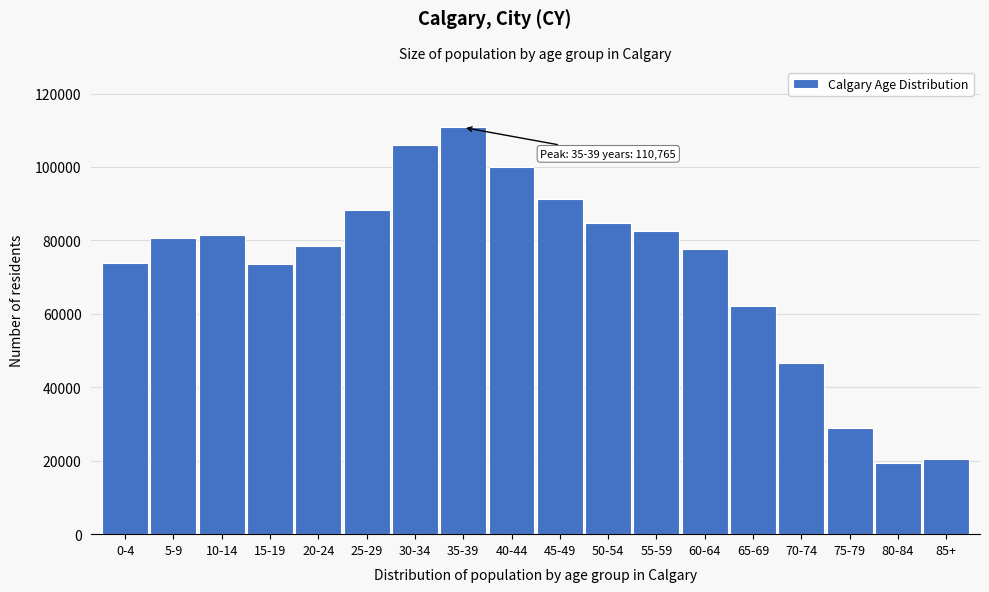

What is the smallest value displayed?

19405